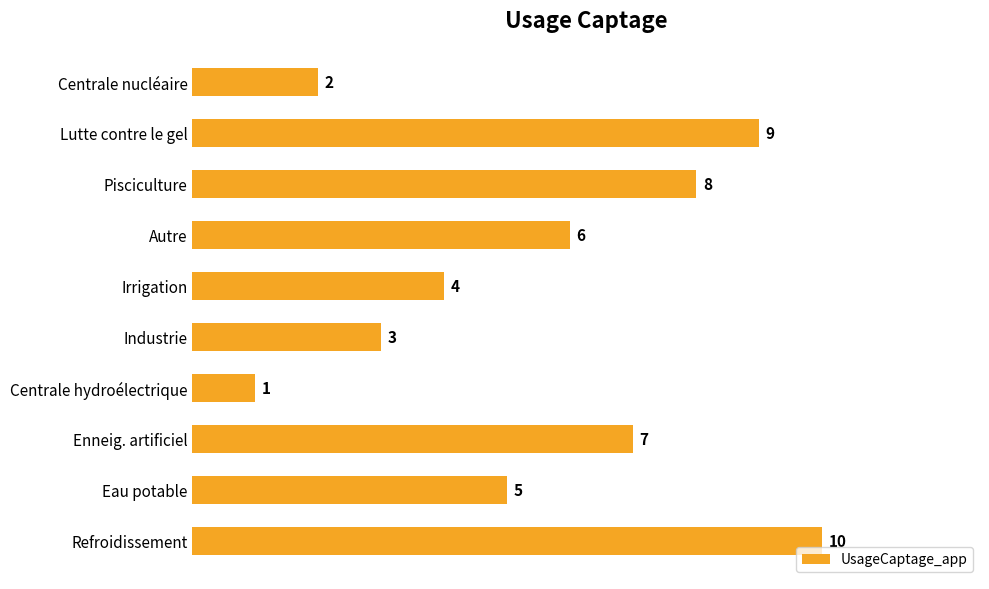

What is the ratio of the value at Enneig. artificiel to the value at Refroidissement?

0.7